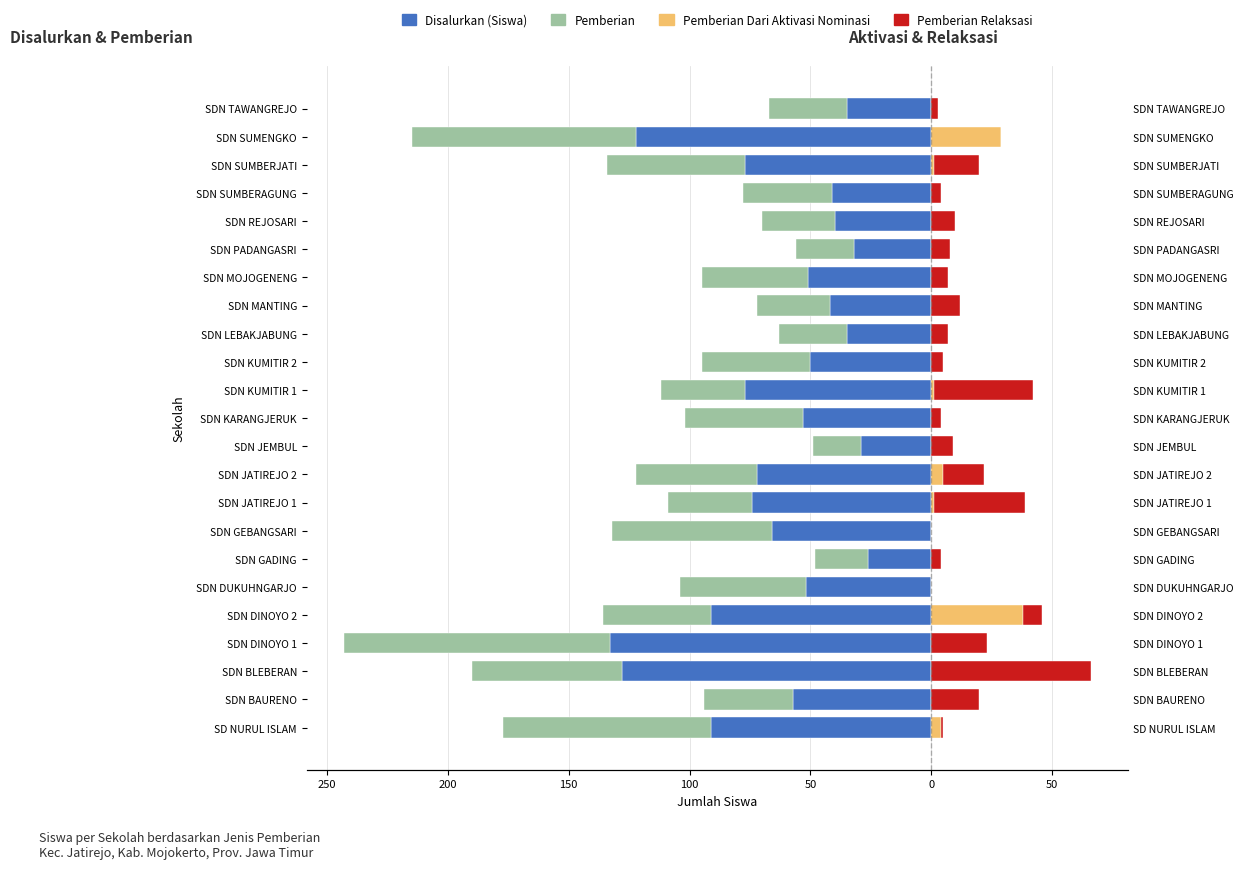

What is the difference between the highest and lowest values at SDN JEMBUL?

38